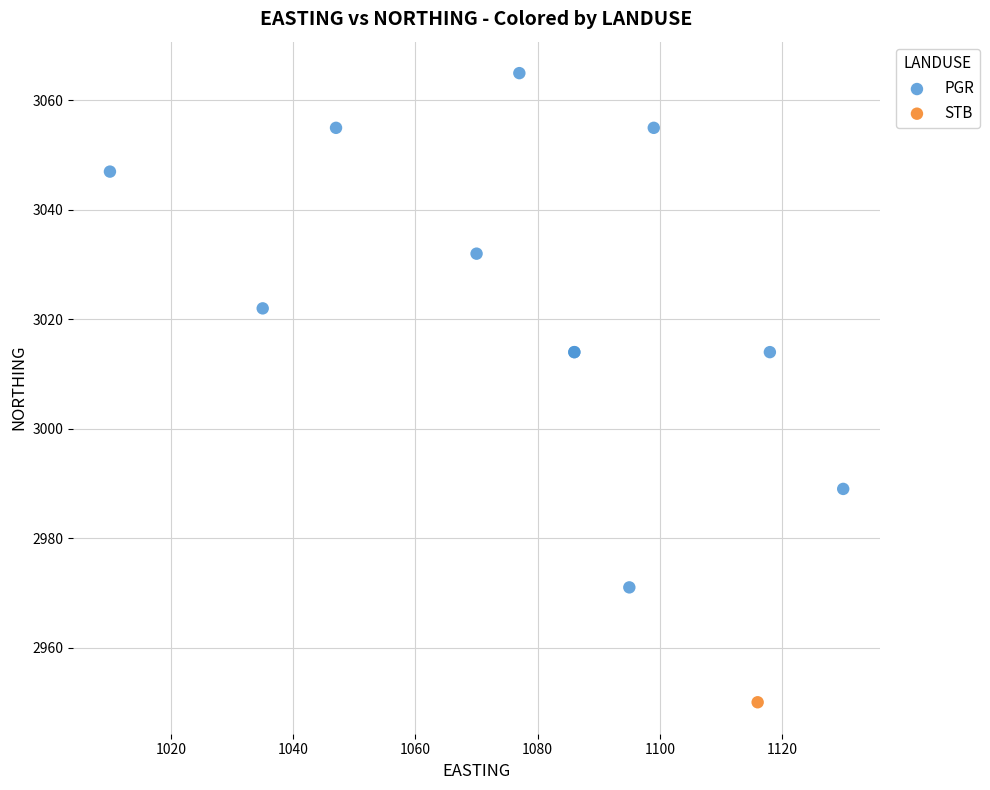

What are all the series names shown in the legend?

PGR, STB